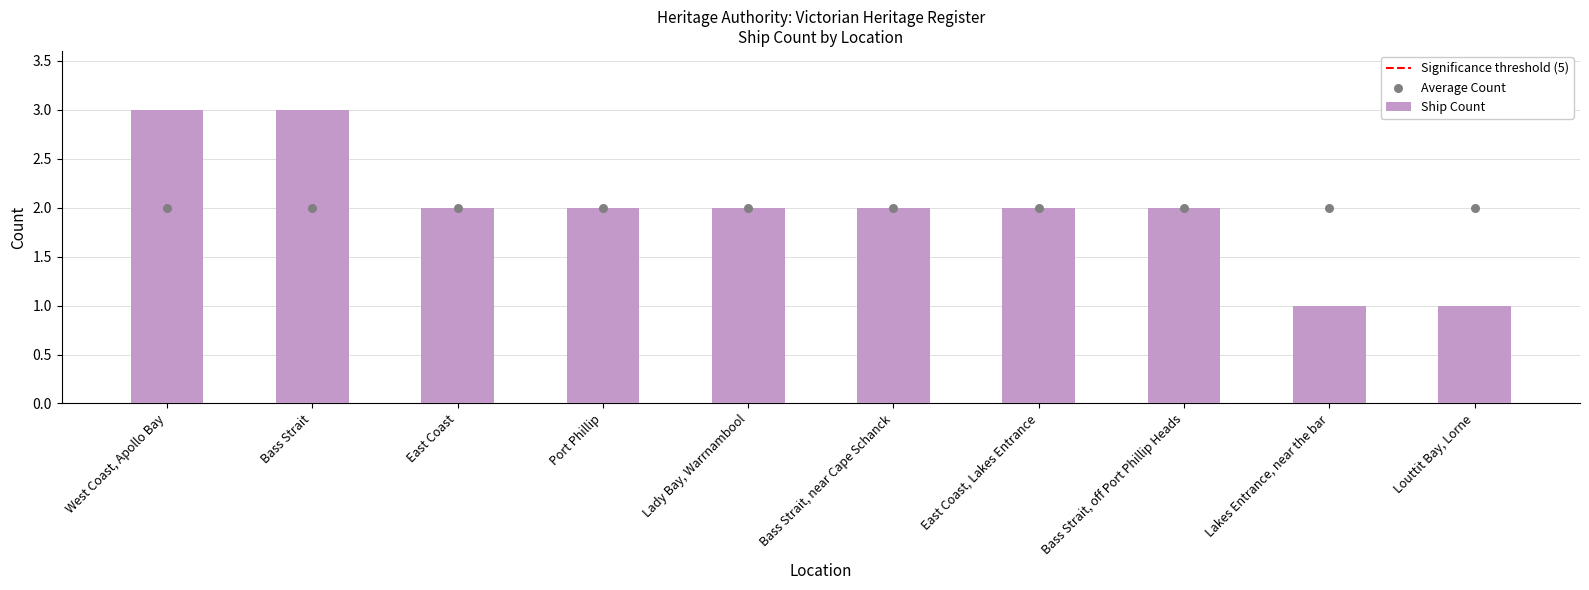

What is the change in value from West Coast, Apollo Bay to East Coast?

-1